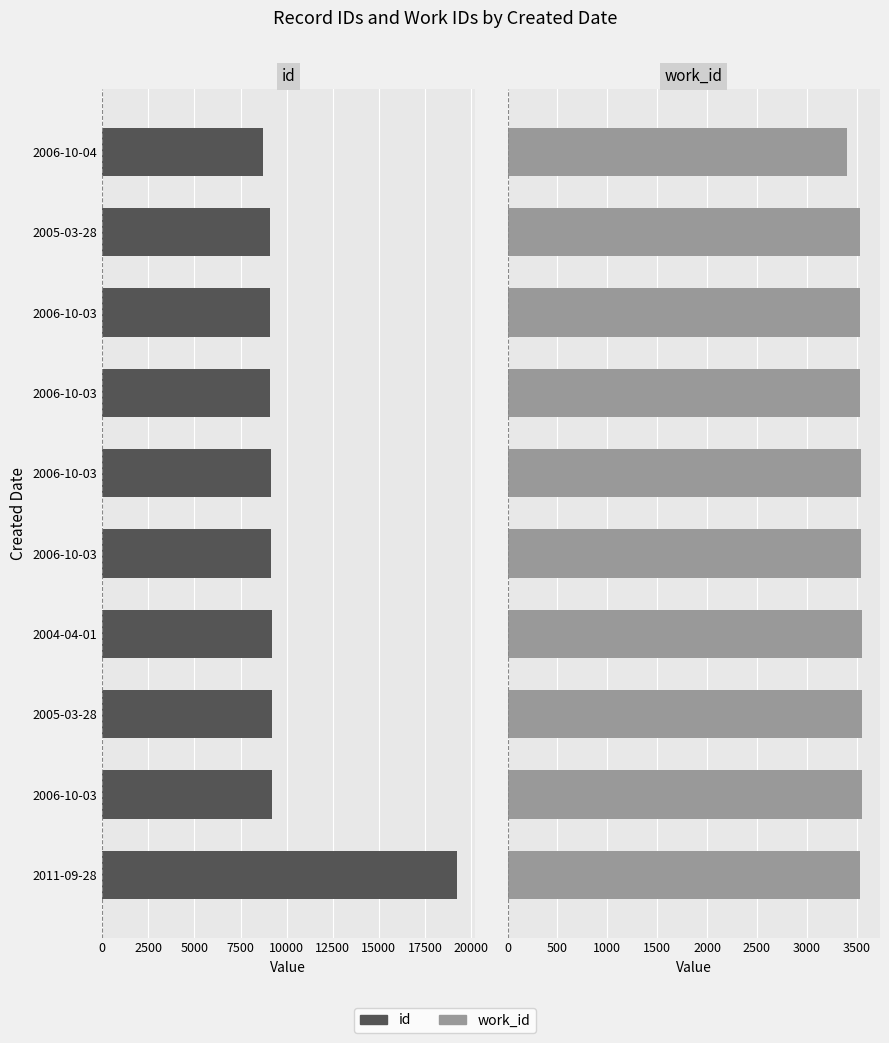

Which series has the largest total across all categories?

id